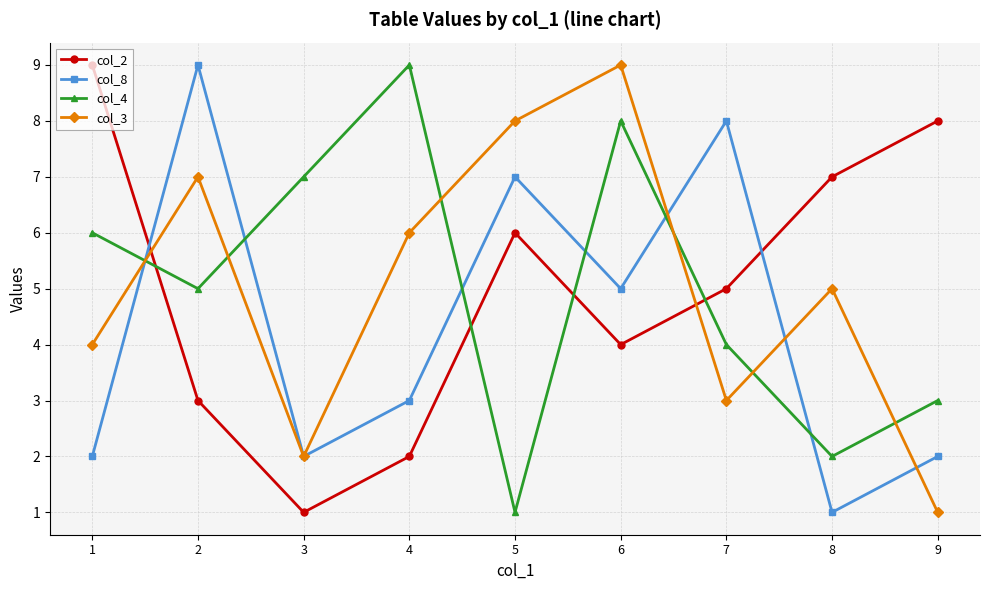

After their last crossing, which series has the higher values: col_8 or col_3?

col_8